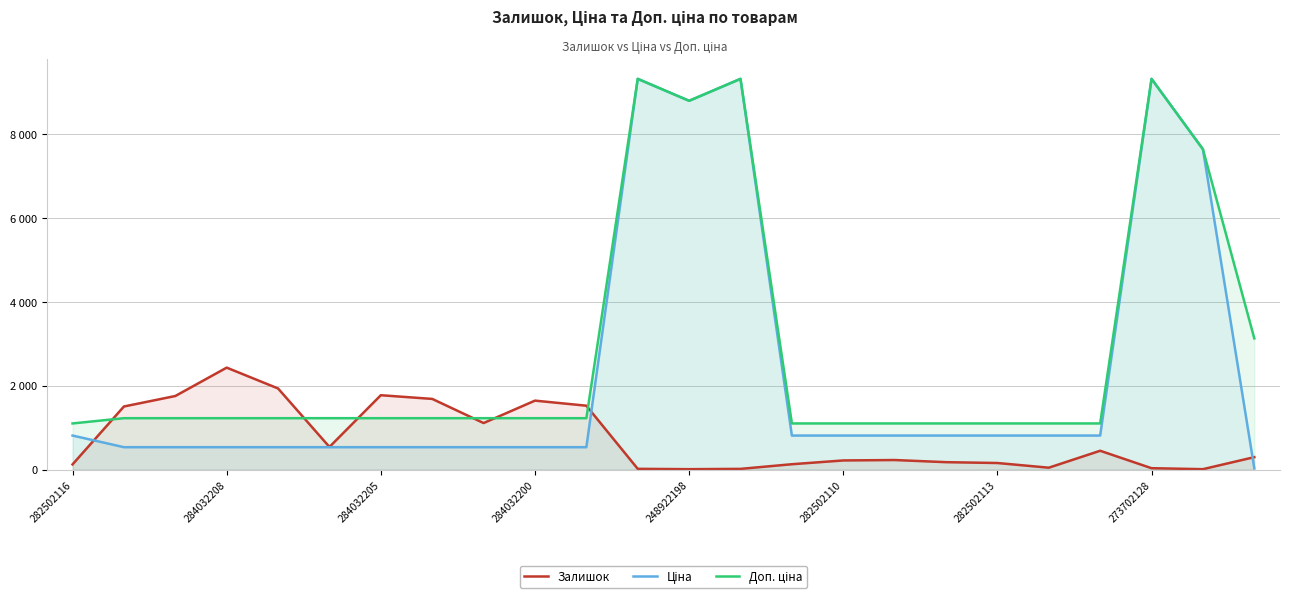

Which category has the highest value across all series?

11